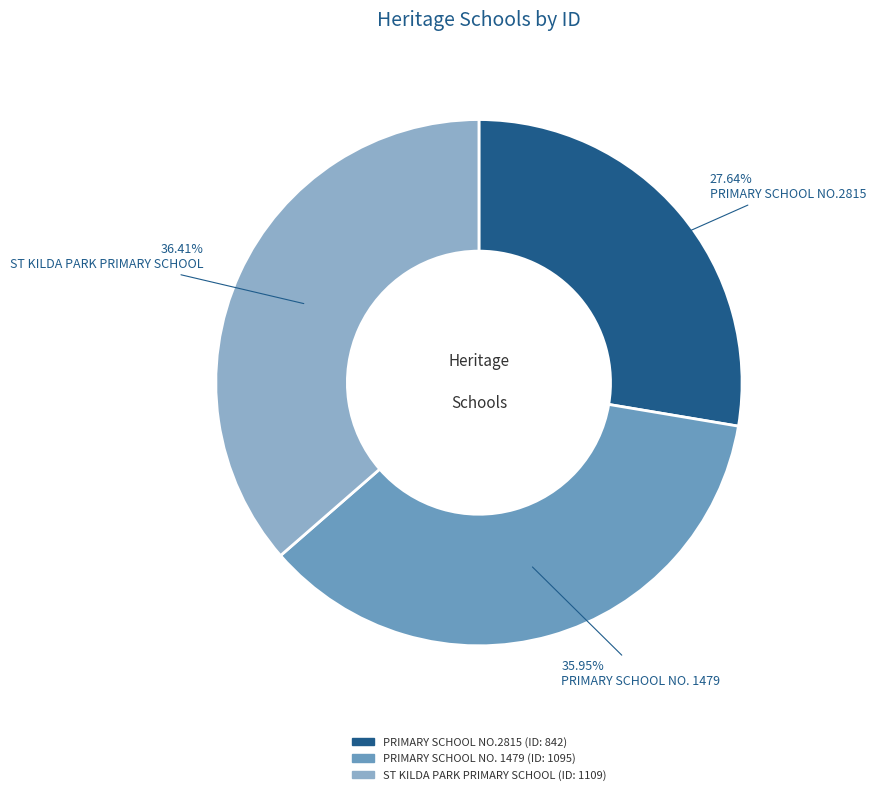

True or false: ST KILDA PARK PRIMARY SCHOOL accounts for 46% of the total.

False